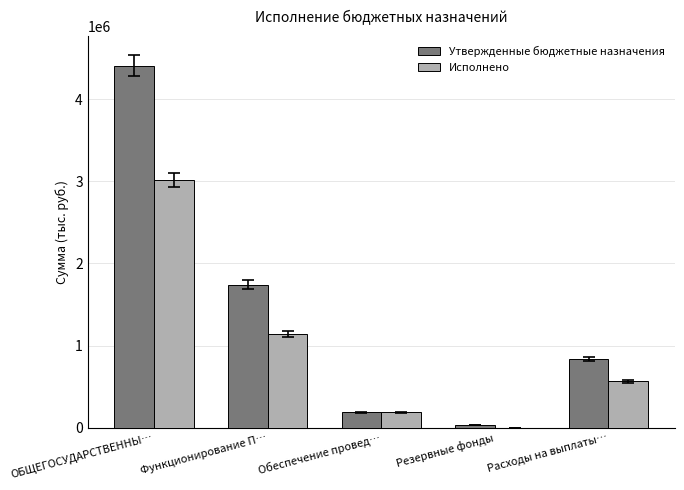

Reading right to left, extract all data points from this chart.

Утвержденные бюджетные назначения: Расходы на выплаты…=837100.0	Резервные фонды=30000.0	Обеспечение провед…=185874.0	Функционирование П…=1742600.0	ОБЩЕГОСУДАРСТВЕННЫ…=4412259.1
Исполнено: Расходы на выплаты…=561398.3	Резервные фонды=0.0	Обеспечение провед…=185874.0	Функционирование П…=1139106.5	ОБЩЕГОСУДАРСТВЕННЫ…=3016041.3